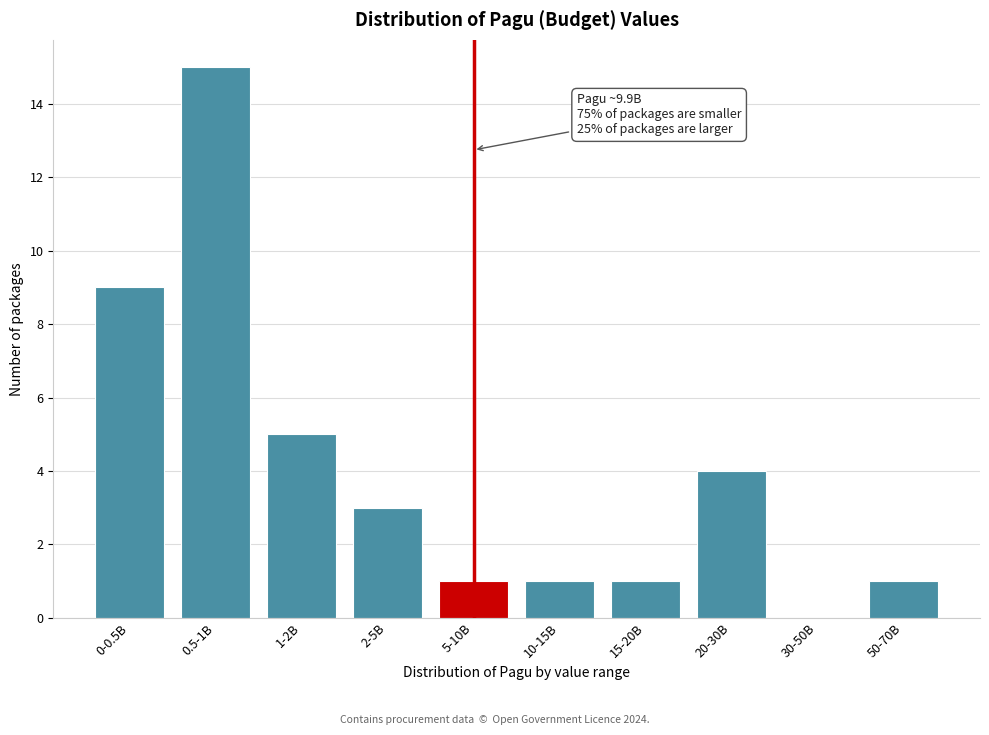

Reading left to right, transcribe all the data shown in this chart.

0-0.5B=9	0.5-1B=15	1-2B=5	2-5B=3	5-10B=1	10-15B=1	15-20B=1	20-30B=4	30-50B=0	50-70B=1